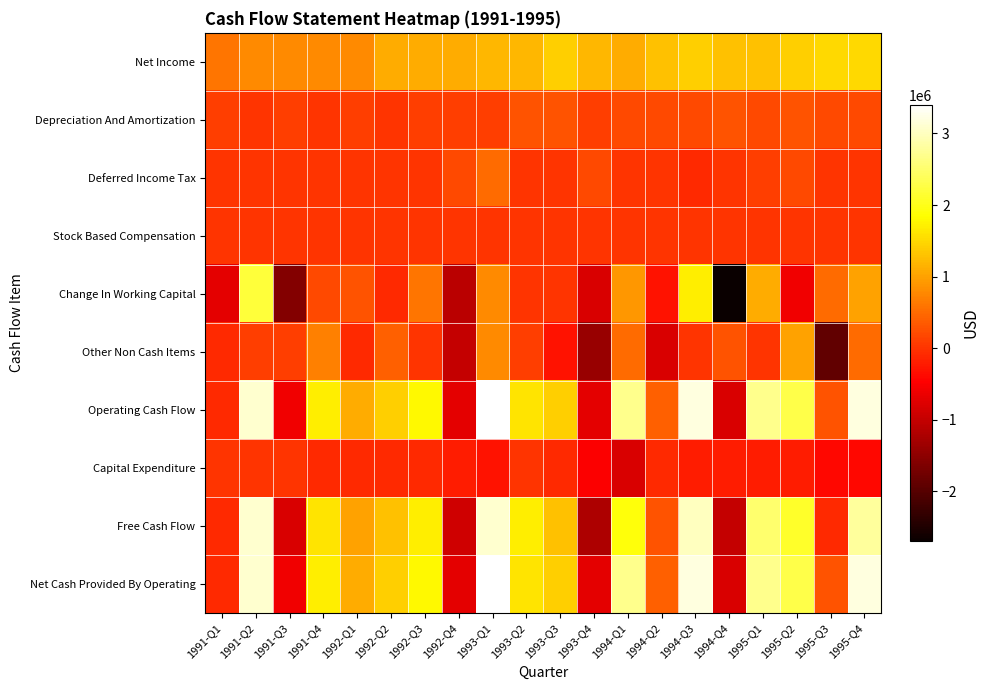

Reading left to right, what are all the values shown in this chart?

Net Income: 1991-Q1=600000	1991-Q2=800000	1991-Q3=800000	1991-Q4=800000	1992-Q1=800000	1992-Q2=1100000	1992-Q3=1100000	1992-Q4=1100000	1993-Q1=1200000	1993-Q2=1200000	1993-Q3=1400000	1993-Q4=1200000	1994-Q1=1100000	1994-Q2=1300000	1994-Q3=1400000	1994-Q4=1300000	1995-Q1=1300000	1995-Q2=1400000	1995-Q3=1500000	1995-Q4=1500000
Depreciation And Amortization: 1991-Q1=100000	1991-Q2=0	1991-Q3=100000	1991-Q4=0	1992-Q1=100000	1992-Q2=0	1992-Q3=100000	1992-Q4=100000	1993-Q1=100000	1993-Q2=300000	1993-Q3=300000	1993-Q4=100000	1994-Q1=200000	1994-Q2=200000	1994-Q3=200000	1994-Q4=300000	1995-Q1=200000	1995-Q2=300000	1995-Q3=200000	1995-Q4=200000
Deferred Income Tax: 1991-Q1=0	1991-Q2=0	1991-Q3=0	1991-Q4=0	1992-Q1=0	1992-Q2=0	1992-Q3=0	1992-Q4=200000	1993-Q1=500000	1993-Q2=0	1993-Q3=0	1993-Q4=200000	1994-Q1=0	1994-Q2=0	1994-Q3=-100000	1994-Q4=0	1995-Q1=100000	1995-Q2=200000	1995-Q3=0	1995-Q4=0
Stock Based Compensation: 1991-Q1=0	1991-Q2=0	1991-Q3=0	1991-Q4=0	1992-Q1=0	1992-Q2=0	1992-Q3=0	1992-Q4=0	1993-Q1=0	1993-Q2=0	1993-Q3=0	1993-Q4=0	1994-Q1=0	1994-Q2=0	1994-Q3=0	1994-Q4=0	1995-Q1=0	1995-Q2=0	1995-Q3=0	1995-Q4=0
Change In Working Capital: 1991-Q1=-700000	1991-Q2=2200000	1991-Q3=-1600000	1991-Q4=200000	1992-Q1=300000	1992-Q2=-100000	1992-Q3=600000	1992-Q4=-1100000	1993-Q1=800000	1993-Q2=0	1993-Q3=0	1993-Q4=-800000	1994-Q1=900000	1994-Q2=-300000	1994-Q3=1700000	1994-Q4=-2700000	1995-Q1=1100000	1995-Q2=-600000	1995-Q3=500000	1995-Q4=1000000
Other Non Cash Items: 1991-Q1=-100000	1991-Q2=100000	1991-Q3=100000	1991-Q4=700000	1992-Q1=-100000	1992-Q2=400000	1992-Q3=0	1992-Q4=-1000000	1993-Q1=800000	1993-Q2=100000	1993-Q3=-300000	1993-Q4=-1400000	1994-Q1=500000	1994-Q2=-800000	1994-Q3=0	1994-Q4=300000	1995-Q1=0	1995-Q2=1000000	1995-Q3=-1900000	1995-Q4=500000
Operating Cash Flow: 1991-Q1=-100000	1991-Q2=3100000	1991-Q3=-600000	1991-Q4=1700000	1992-Q1=1100000	1992-Q2=1400000	1992-Q3=1800000	1992-Q4=-700000	1993-Q1=3400000	1993-Q2=1600000	1993-Q3=1400000	1993-Q4=-700000	1994-Q1=2700000	1994-Q2=400000	1994-Q3=3200000	1994-Q4=-800000	1995-Q1=2700000	1995-Q2=2300000	1995-Q3=300000	1995-Q4=3200000
Capital Expenditure: 1991-Q1=0	1991-Q2=0	1991-Q3=0	1991-Q4=-100000	1992-Q1=-100000	1992-Q2=-100000	1992-Q3=-100000	1992-Q4=-200000	1993-Q1=-300000	1993-Q2=0	1993-Q3=-100000	1993-Q4=-500000	1994-Q1=-800000	1994-Q2=-100000	1994-Q3=-200000	1994-Q4=-200000	1995-Q1=-200000	1995-Q2=-200000	1995-Q3=-400000	1995-Q4=-400000
Free Cash Flow: 1991-Q1=-100000	1991-Q2=3100000	1991-Q3=-800000	1991-Q4=1600000	1992-Q1=1000000	1992-Q2=1300000	1992-Q3=1700000	1992-Q4=-900000	1993-Q1=3100000	1993-Q2=1700000	1993-Q3=1300000	1993-Q4=-1200000	1994-Q1=1900000	1994-Q2=300000	1994-Q3=3000000	1994-Q4=-1000000	1995-Q1=2500000	1995-Q2=2100000	1995-Q3=-100000	1995-Q4=2800000
Net Cash Provided By Operating: 1991-Q1=-100000	1991-Q2=3100000	1991-Q3=-600000	1991-Q4=1700000	1992-Q1=1100000	1992-Q2=1400000	1992-Q3=1800000	1992-Q4=-700000	1993-Q1=3400000	1993-Q2=1600000	1993-Q3=1400000	1993-Q4=-700000	1994-Q1=2700000	1994-Q2=400000	1994-Q3=3200000	1994-Q4=-800000	1995-Q1=2700000	1995-Q2=2300000	1995-Q3=300000	1995-Q4=3200000